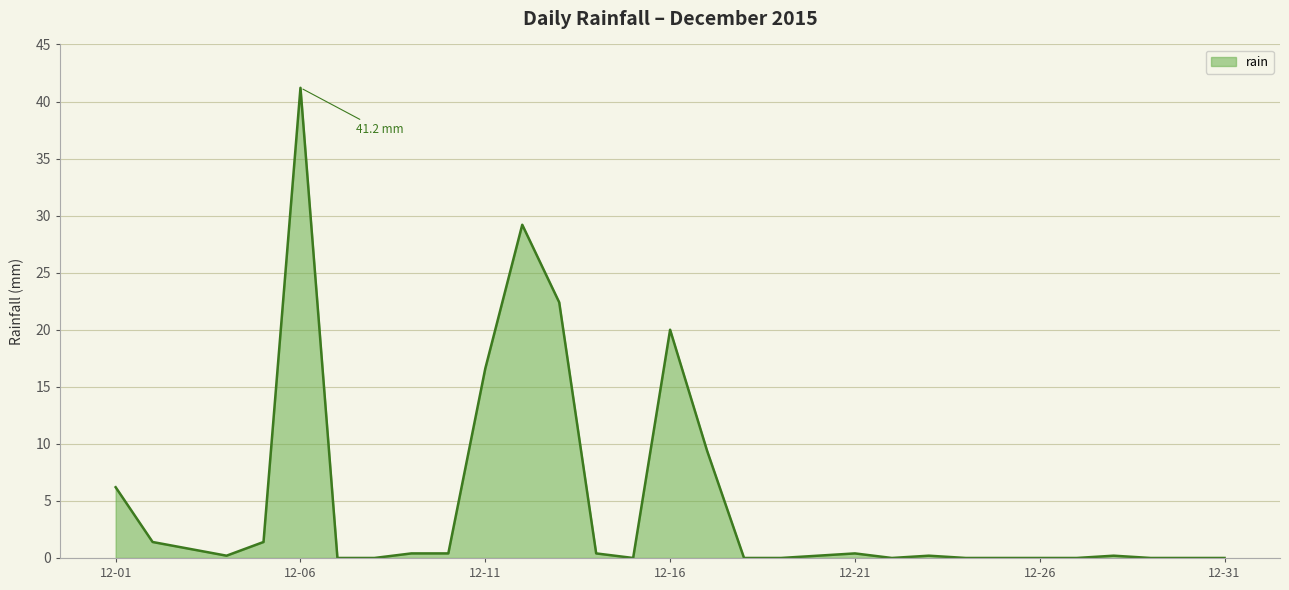

What is the maximum value shown in the chart?

41.2